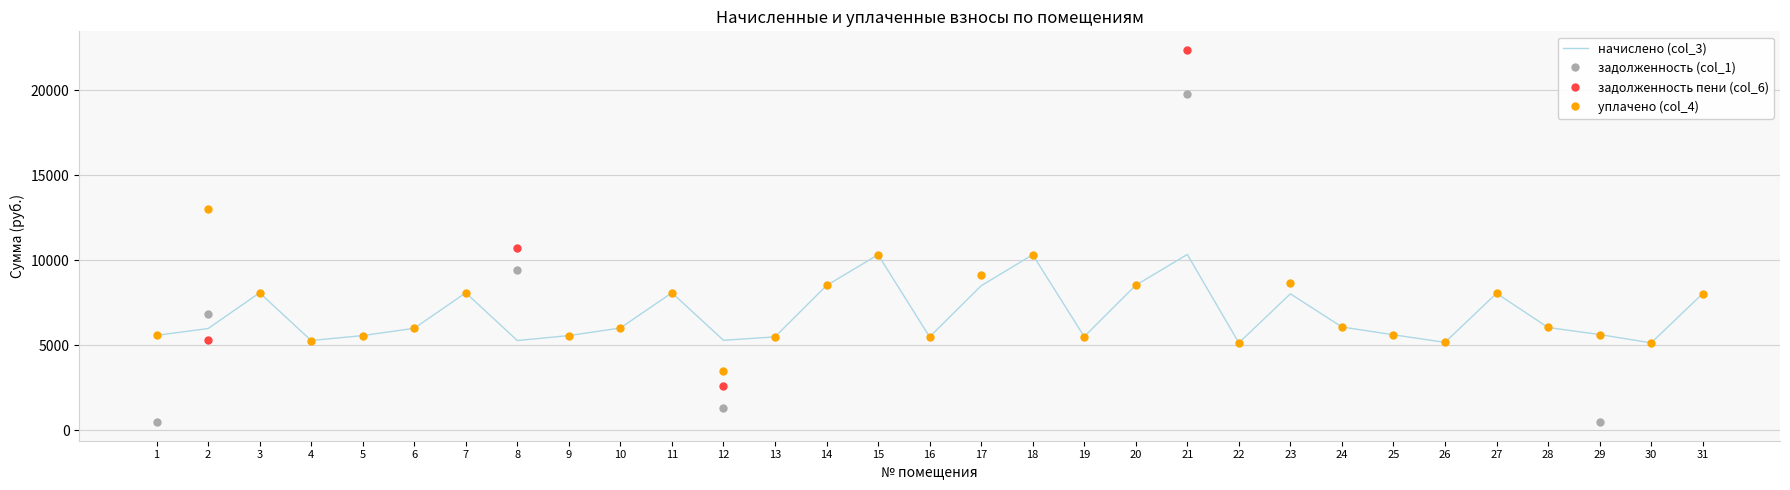

What is the sum of the начислено (col_3) values at 14 and 10?

14515.2